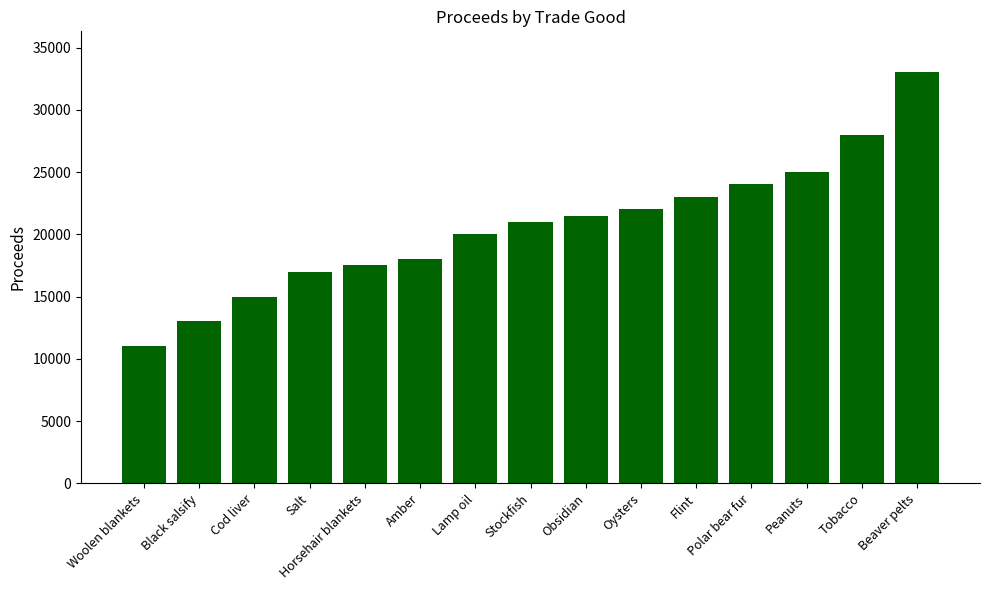

Reading left to right, list all the values displayed in this chart.

Woolen blankets=11000	Black salsify=13000	Cod liver=15000	Salt=17000	Horsehair blankets=17500	Amber=18000	Lamp oil=20000	Stockfish=21000	Obsidian=21500	Oysters=22000	Flint=23000	Polar bear fur=24000	Peanuts=25000	Tobacco=28000	Beaver pelts=33000